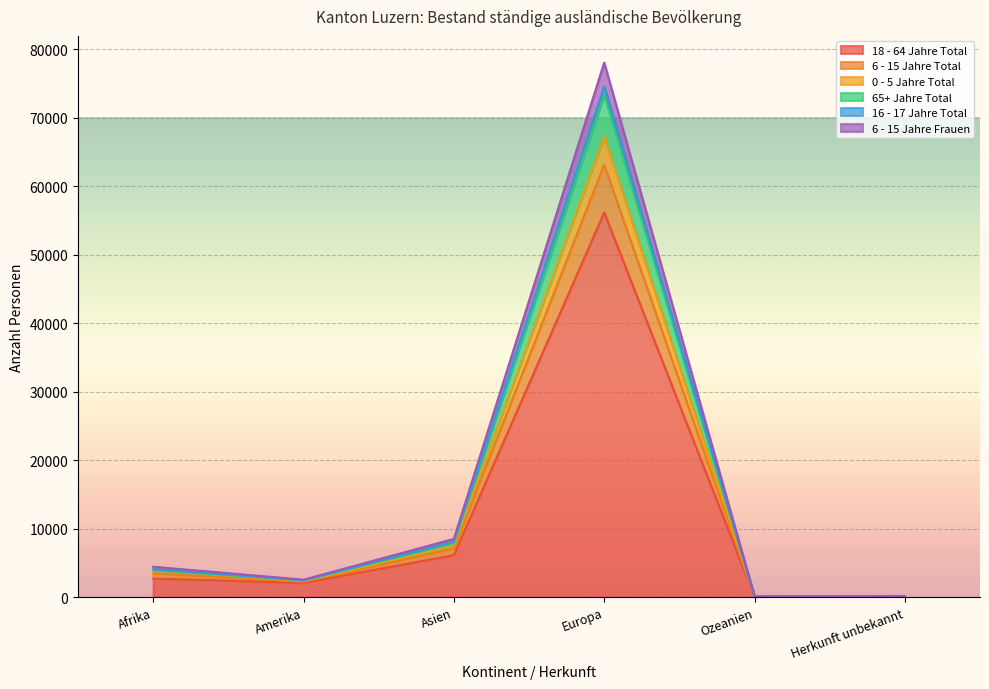

At which category is the sum across all series the highest?

Europa